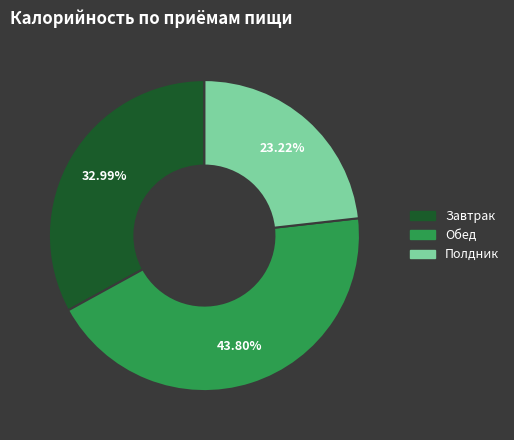

Which has a higher value, Обед or Полдник?

Обед